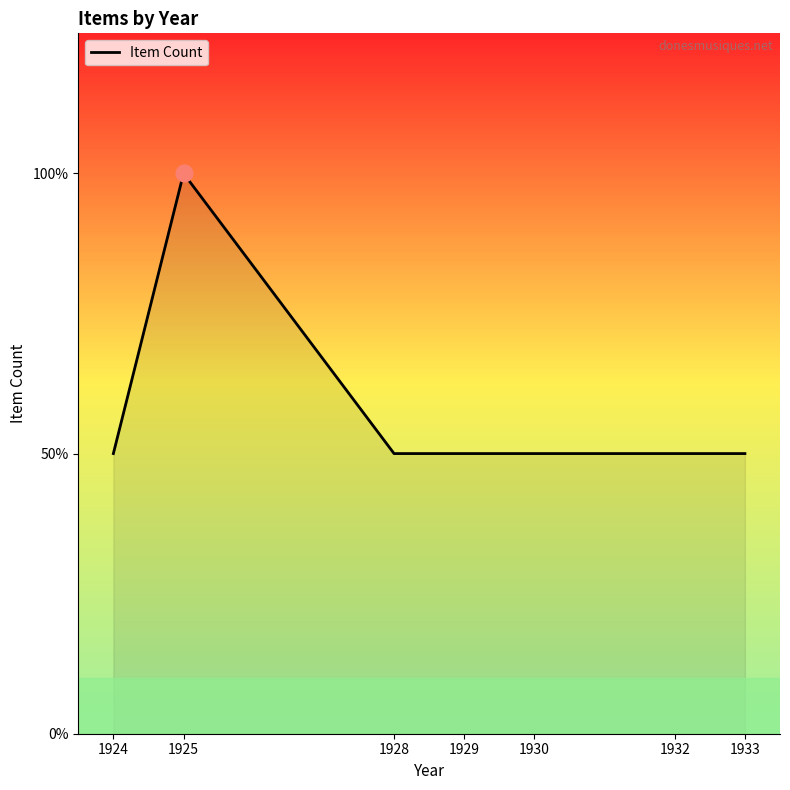

Does the chart have visible grid lines?

No